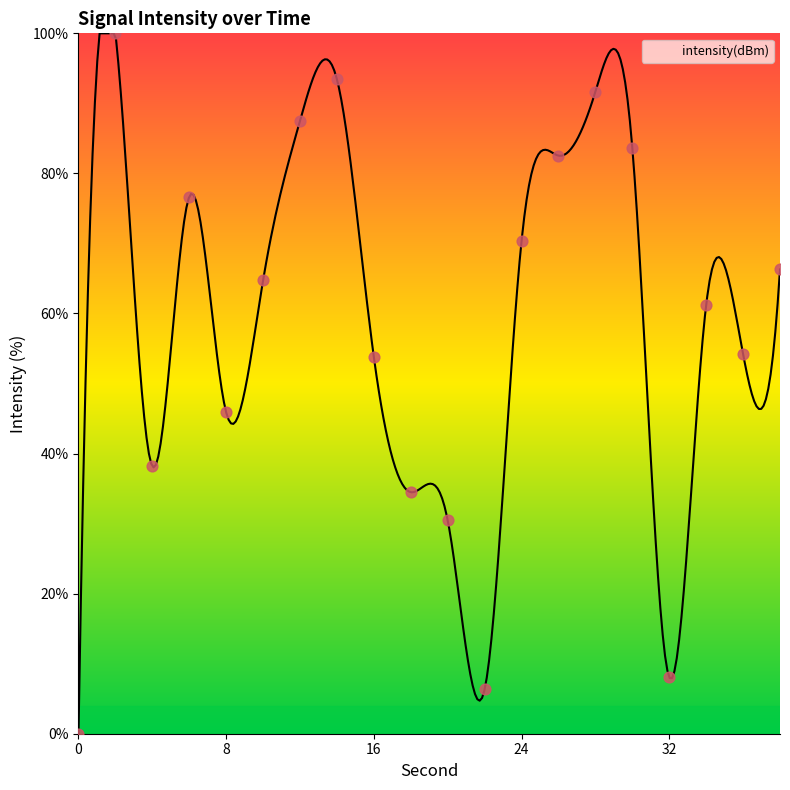

Approximately how many times larger is the value at 36 compared to 16?

1.0